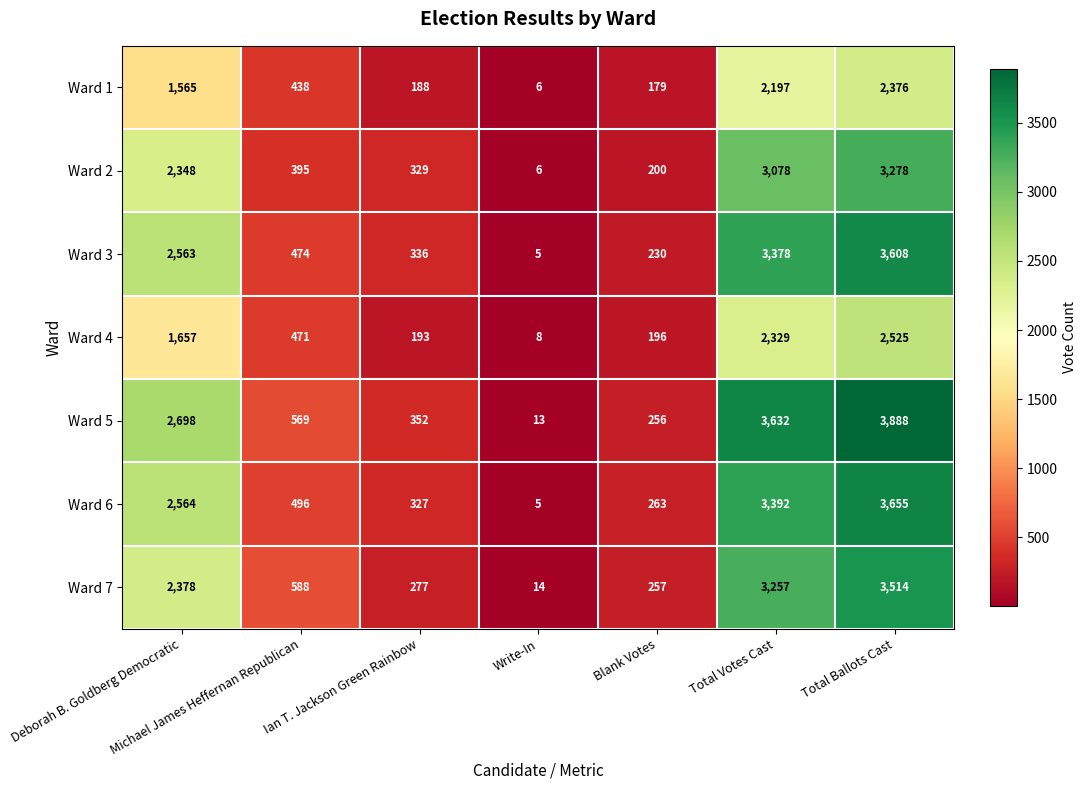

What is the smallest value displayed?

5